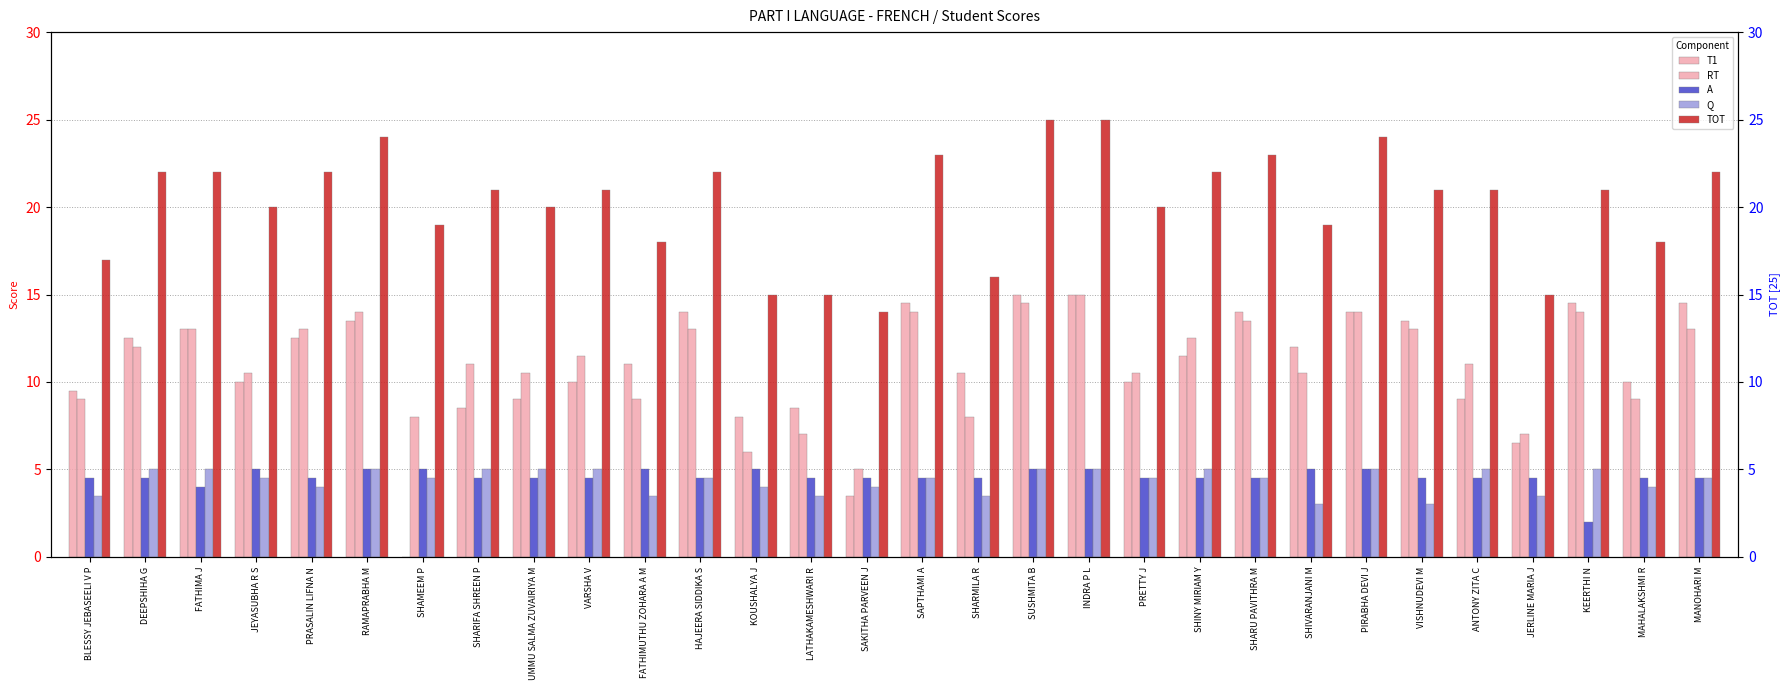

What is the sum of all RT values?

332.0